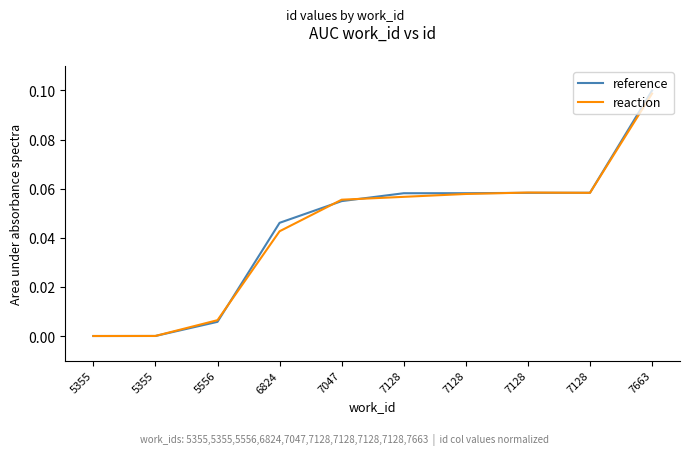

What is the difference between the reaction values at 7128 and 5556?

0.1